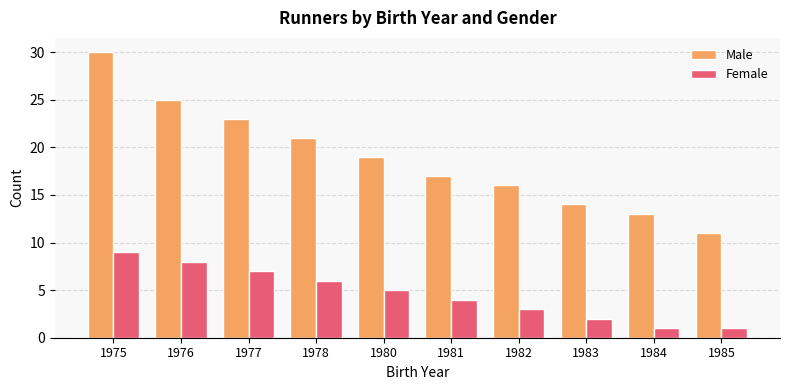

At how many categories does at least one series exceed 2?

10